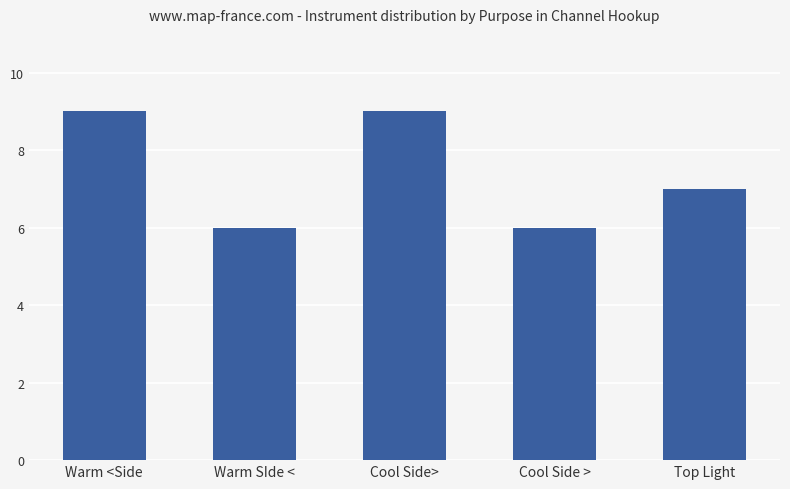

Approximately how many times larger is the value at Warm SIde < compared to Cool Side>?

0.7